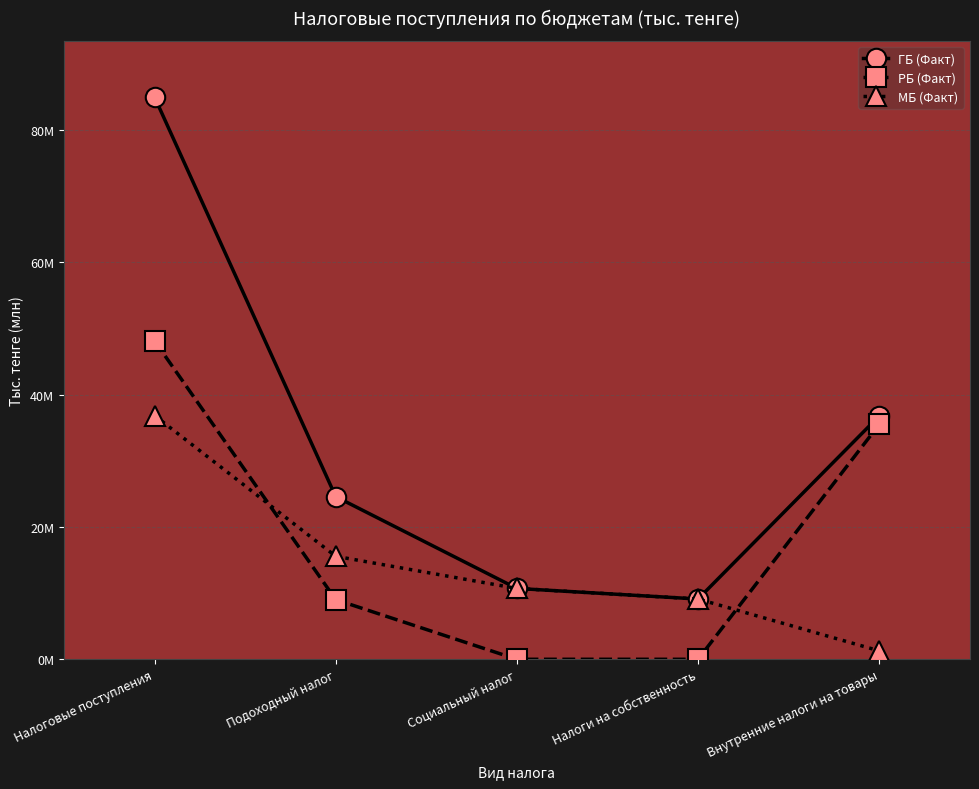

The МБ (Факт) series shows 16.9 at Социальный налог. True or false?

False